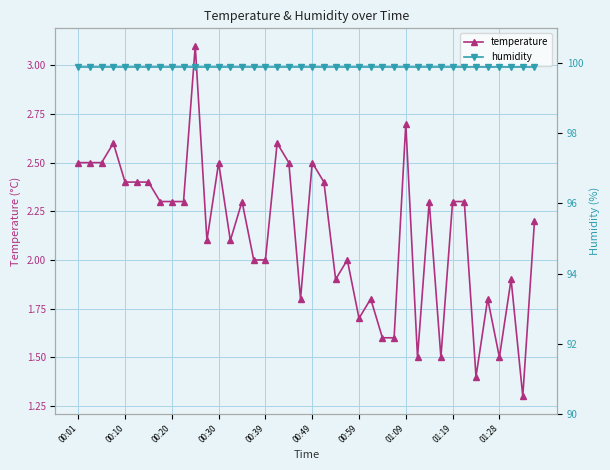

Reading left to right, transcribe all the data shown in this chart.

temperature: 2.5	2.5	2.5	2.6	2.4	2.4	2.4	2.3	2.3	2.3	3.1	2.1	2.5	2.1	2.3	2.0	2.0	2.6	2.5	1.8	2.5	2.4	1.9	2.0	1.7	1.8	1.6	1.6	2.7	1.5	2.3	1.5	2.3	2.3	1.4	1.8	1.5	1.9	1.3	2.2
humidity: 99.9	99.9	99.9	99.9	99.9	99.9	99.9	99.9	99.9	99.9	99.9	99.9	99.9	99.9	99.9	99.9	99.9	99.9	99.9	99.9	99.9	99.9	99.9	99.9	99.9	99.9	99.9	99.9	99.9	99.9	99.9	99.9	99.9	99.9	99.9	99.9	99.9	99.9	99.9	99.9